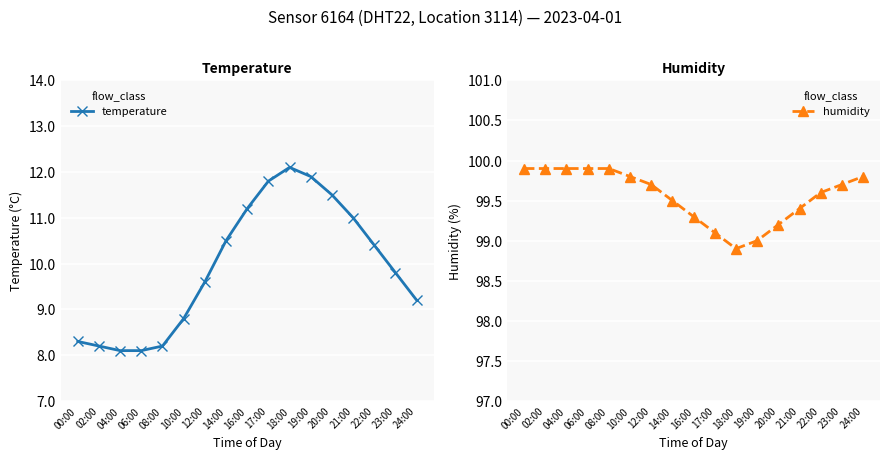

List the series in order of their overall mean, highest first.

humidity, temperature